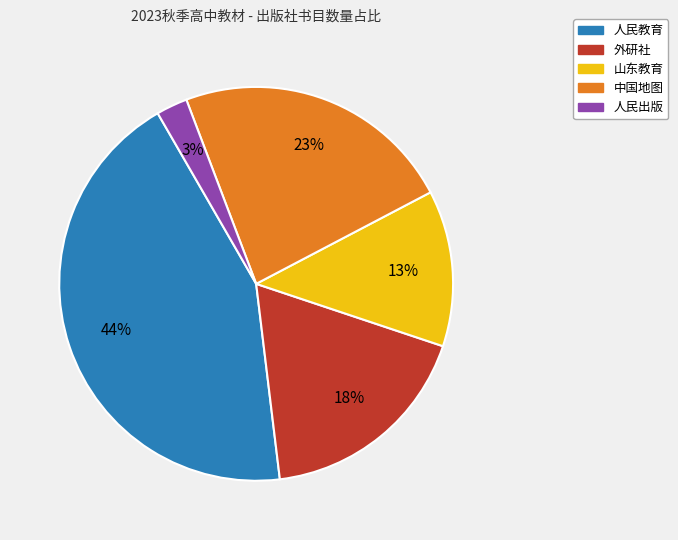

Which category has the smallest portion of the pie?

人民出版